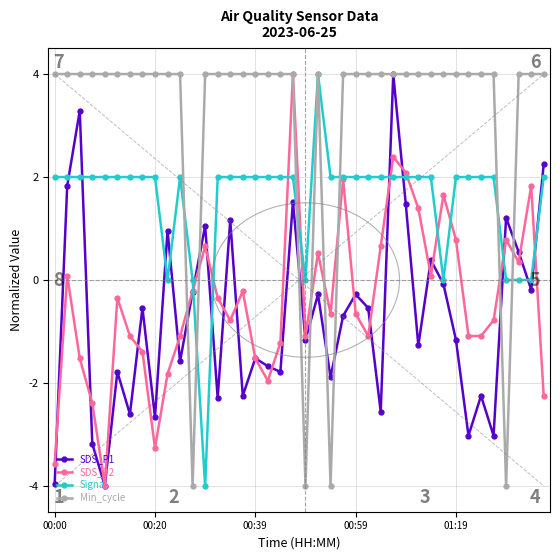

Reading right to left, extract all data points from this chart.

SDS_P1: 2.2	-0.2	0.5	1.2	-3.0	-2.2	-3.0	-1.2	-0.1	0.4	-1.3	1.5	4.0	-2.6	-0.5	-0.3	-0.7	-1.9	-0.3	-1.2	1.5	-1.8	-1.7	-1.5	-2.2	1.2	-2.3	1.1	-0.2	-1.6	1.0	-2.7	-0.5	-2.6	-1.8	-4.0	-3.2	3.3	1.8	-4.0
SDS_P2: -2.3	1.8	0.3	0.8	-0.8	-1.1	-1.1	0.8	1.7	0.1	1.4	2.1	2.4	0.7	-1.1	-0.7	2.0	-0.7	0.5	-1.1	4.0	-1.2	-2.0	-1.5	-0.2	-0.8	-0.3	0.7	-0.2	-1.1	-1.8	-3.3	-1.4	-1.1	-0.3	-4.0	-2.4	-1.5	0.1	-3.6
Signal: 2.0	0.0	0.0	0.0	2.0	2.0	2.0	2.0	0.0	2.0	2.0	2.0	2.0	2.0	2.0	2.0	2.0	2.0	4.0	0.0	2.0	2.0	2.0	2.0	2.0	2.0	2.0	-4.0	0.0	2.0	0.0	2.0	2.0	2.0	2.0	2.0	2.0	2.0	2.0	2.0
Min_cycle: 4.0	4.0	4.0	-4.0	4.0	4.0	4.0	4.0	4.0	4.0	4.0	4.0	4.0	4.0	4.0	4.0	4.0	-4.0	4.0	-4.0	4.0	4.0	4.0	4.0	4.0	4.0	4.0	4.0	-4.0	4.0	4.0	4.0	4.0	4.0	4.0	4.0	4.0	4.0	4.0	4.0